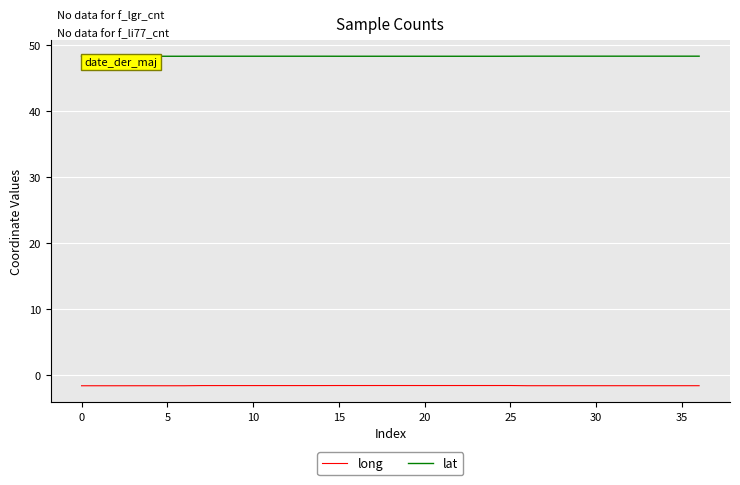

Rank the series by their average value, from highest to lowest.

lat, long